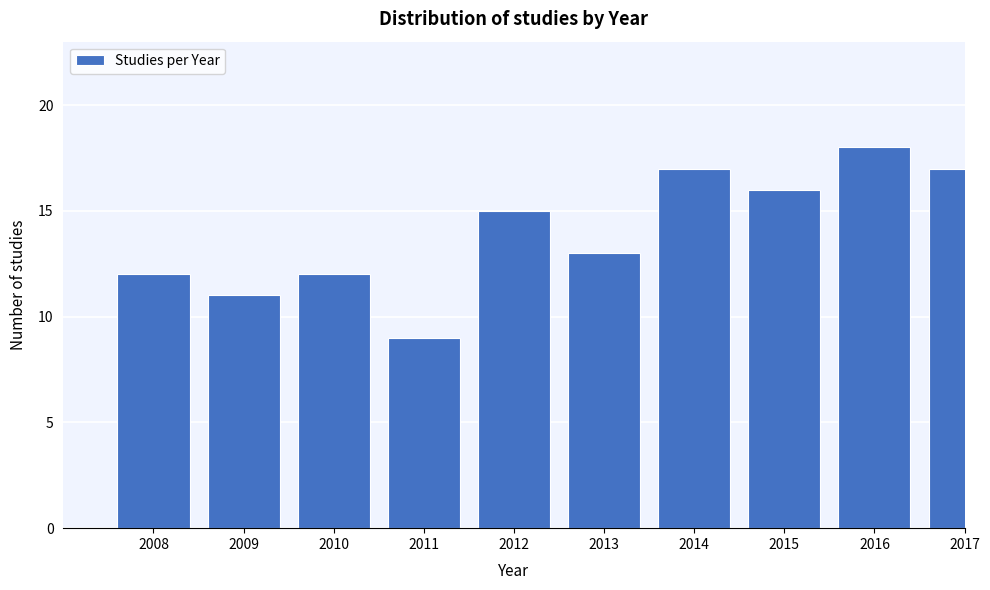

Reading left to right, extract all data points from this chart.

2008=12	2009=11	2010=12	2011=9	2012=15	2013=13	2014=17	2015=16	2016=18	2017=17